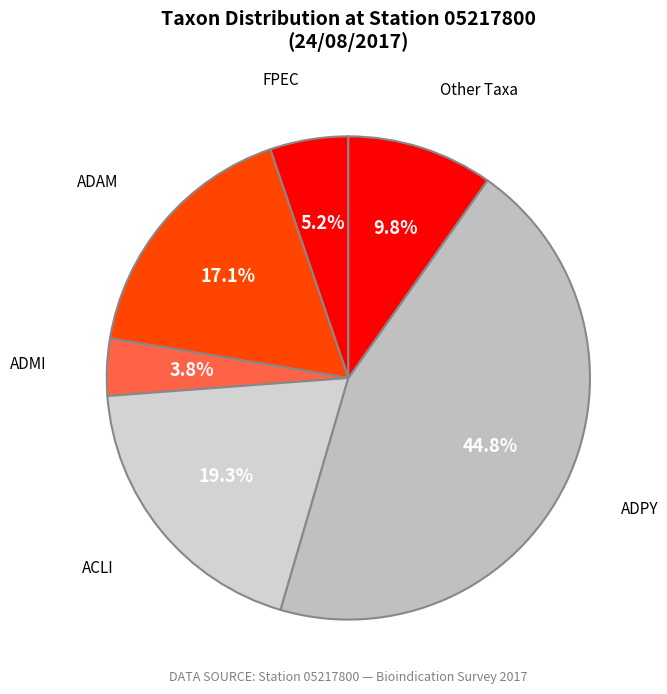

Between Other Taxa and ADPY, which is larger?

ADPY